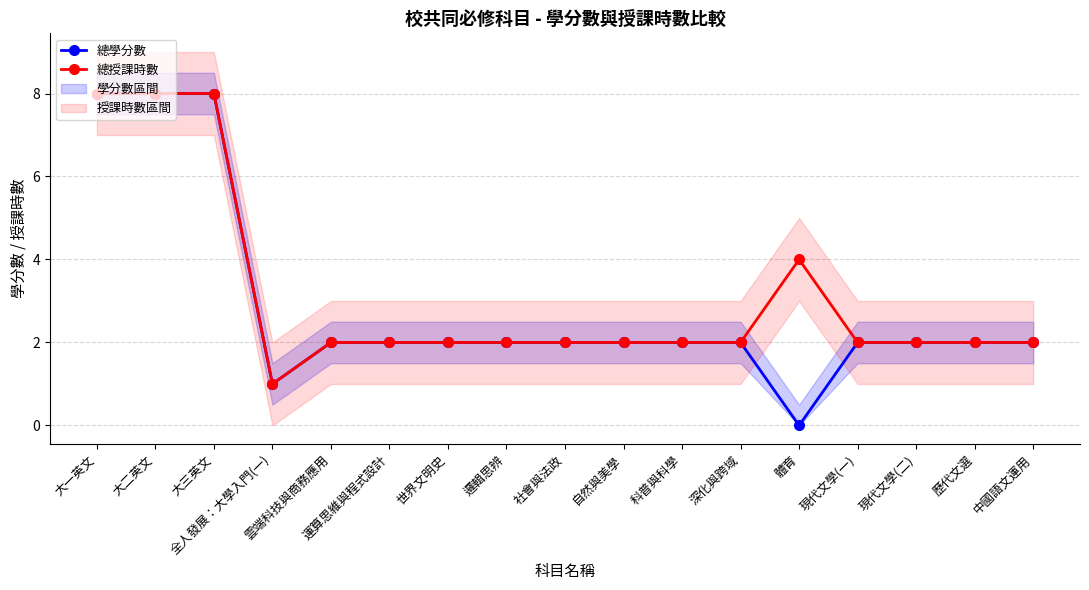

Reading left to right, transcribe all the data shown in this chart.

總學分數: 8	8	8	1	2	2	2	2	2	2	2	2	0	2	2	2	2
總授課時數: 8	8	8	1	2	2	2	2	2	2	2	2	4	2	2	2	2